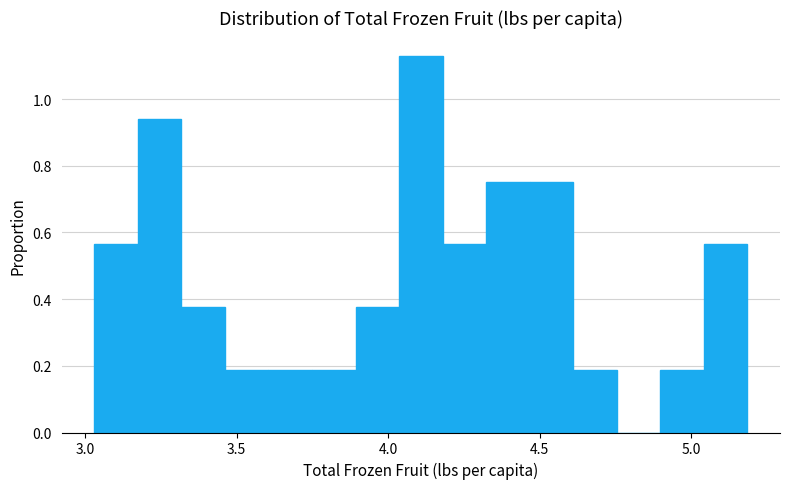

Around what value on the x-axis is the tallest bar? Give the approximate position of its centre, as read against the axis.

4.10